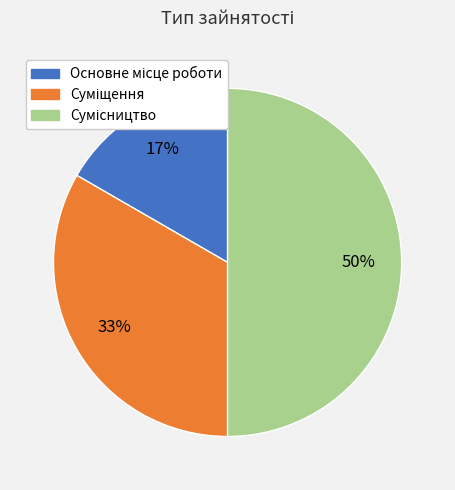

To the nearest percent, what is the difference between the largest and smallest slice percentages?

33%